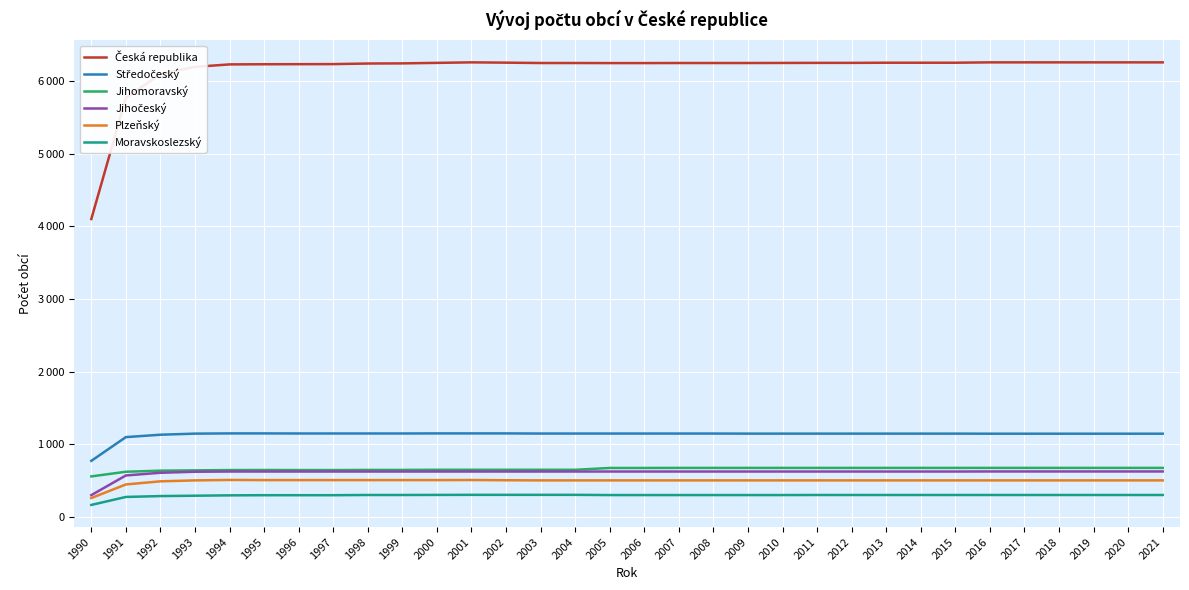

Where is Česká republika nearest to the value 5179?

1991